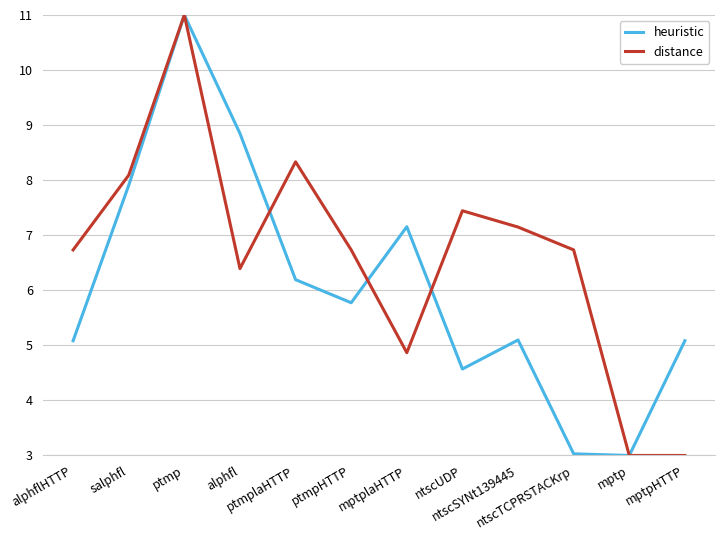

List the series in order of their overall mean, highest first.

distance, heuristic